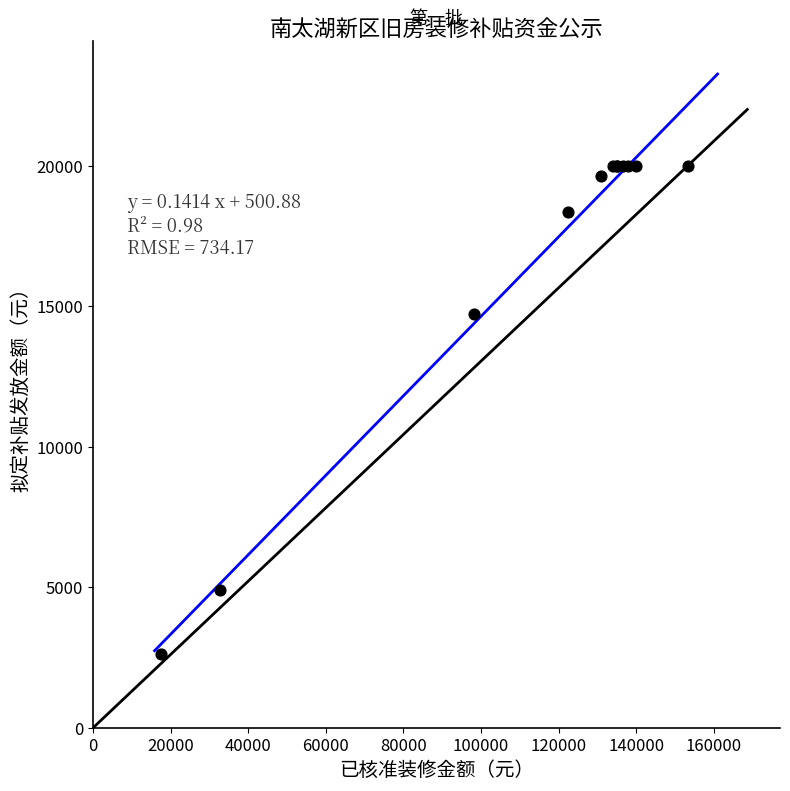

What Y value in the scatter plot is closest to 11320?

14715.0